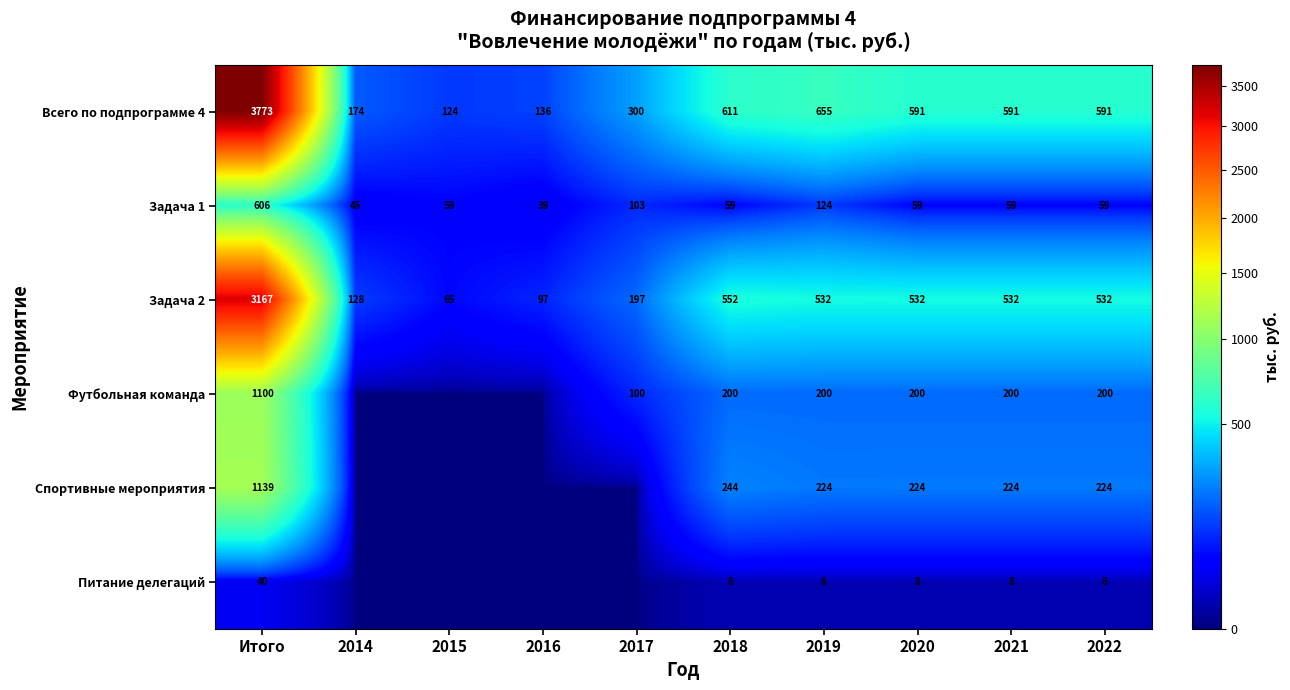

Rank the series at 2021 from highest to lowest value.

Всего по подпрограмме 4, Задача 2, Спортивные мероприятия, Футбольная команда, Задача 1, Питание делегаций